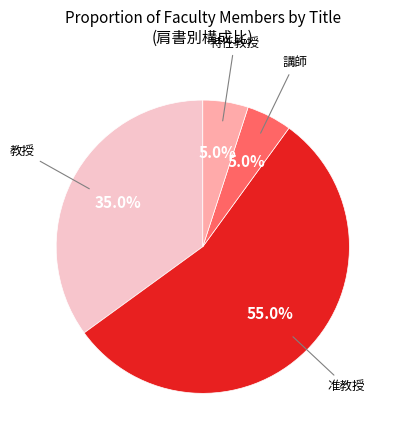

Does any single category account for the majority?

Yes